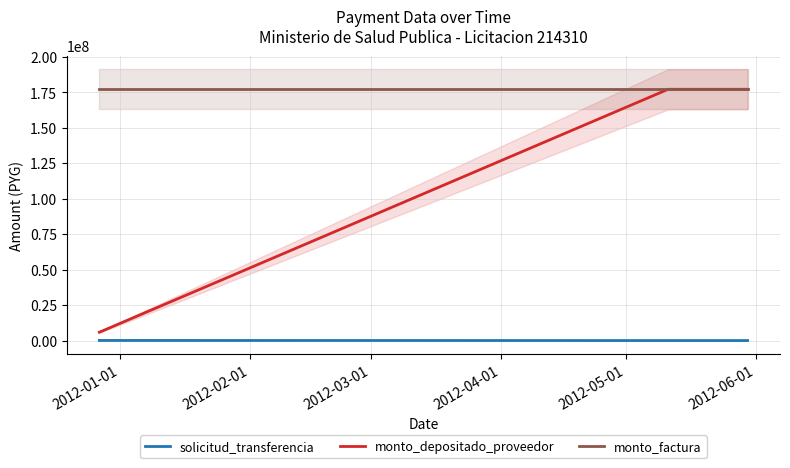

Reading left to right, what are all the values shown in this chart?

solicitud_transferencia: 111972	34789	36845
monto_depositado_proveedor: 5900000	177000000	177000000
monto_factura: 177000000	177000000	177000000